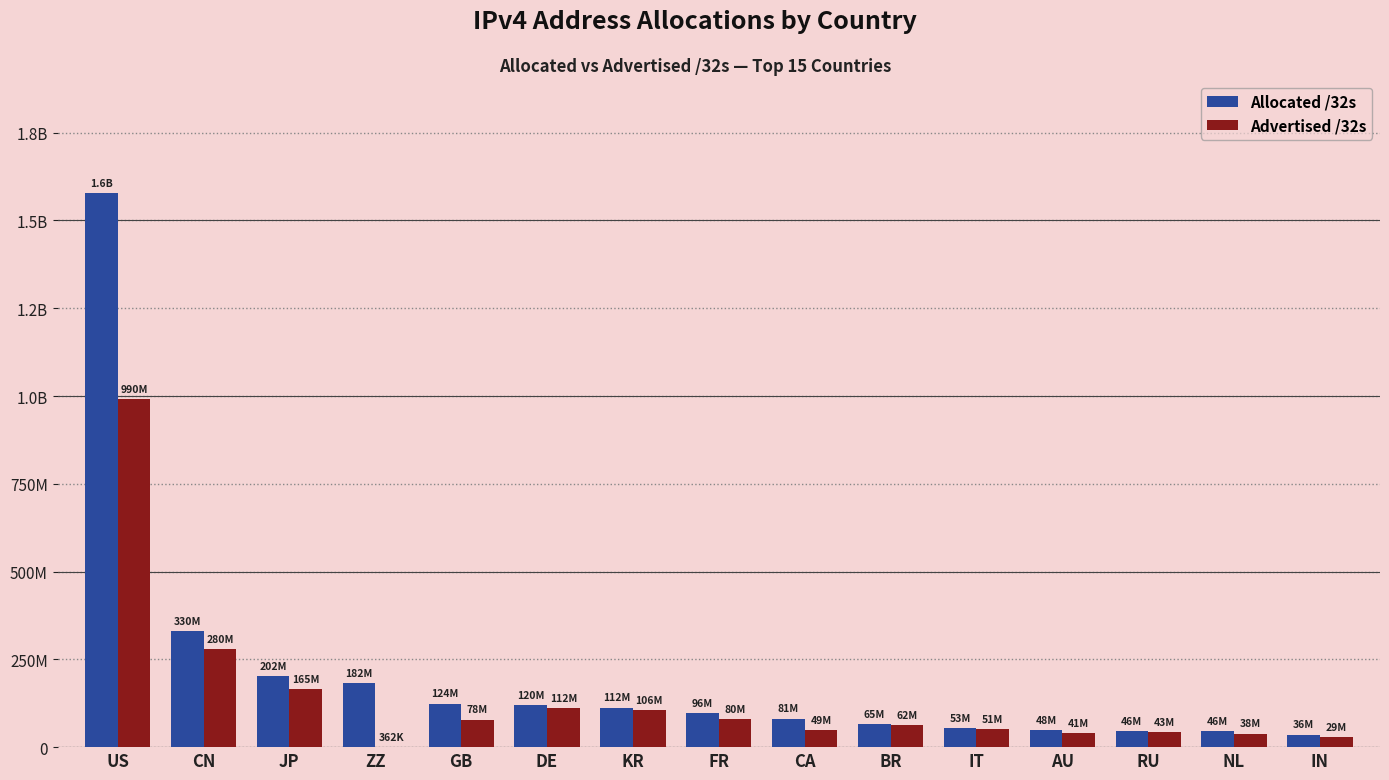

What are all the series names shown in the legend?

Allocated /32s, Advertised /32s